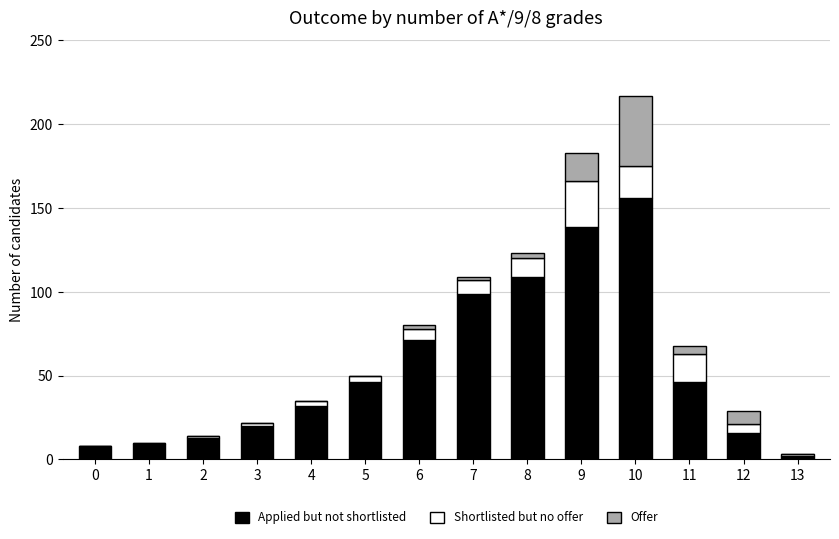

What is the maximum value for Applied but not shortlisted?

156